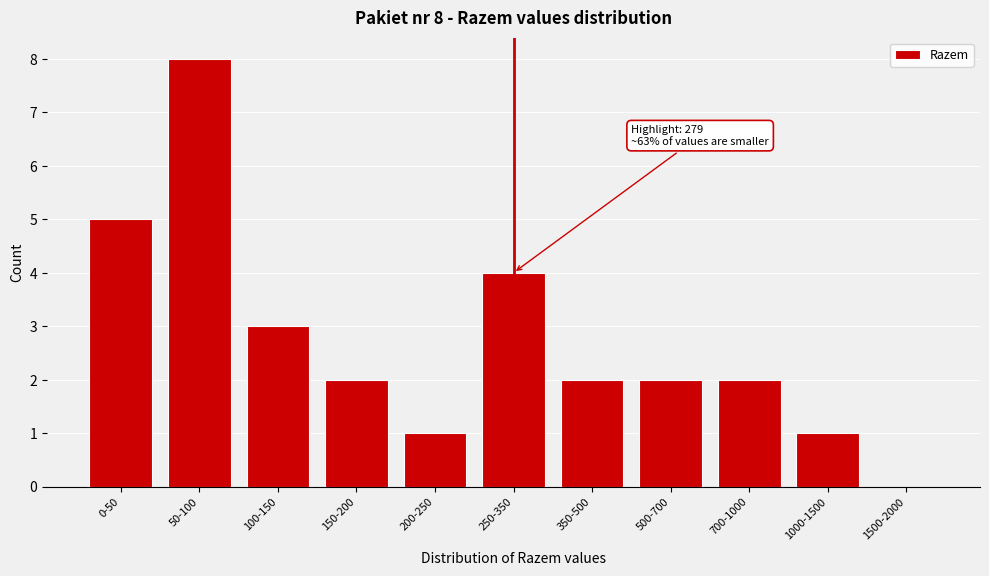

Reading right to left, transcribe all the data shown in this chart.

1500-2000=0	1000-1500=1	700-1000=2	500-700=2	350-500=2	250-350=4	200-250=1	150-200=2	100-150=3	50-100=8	0-50=5